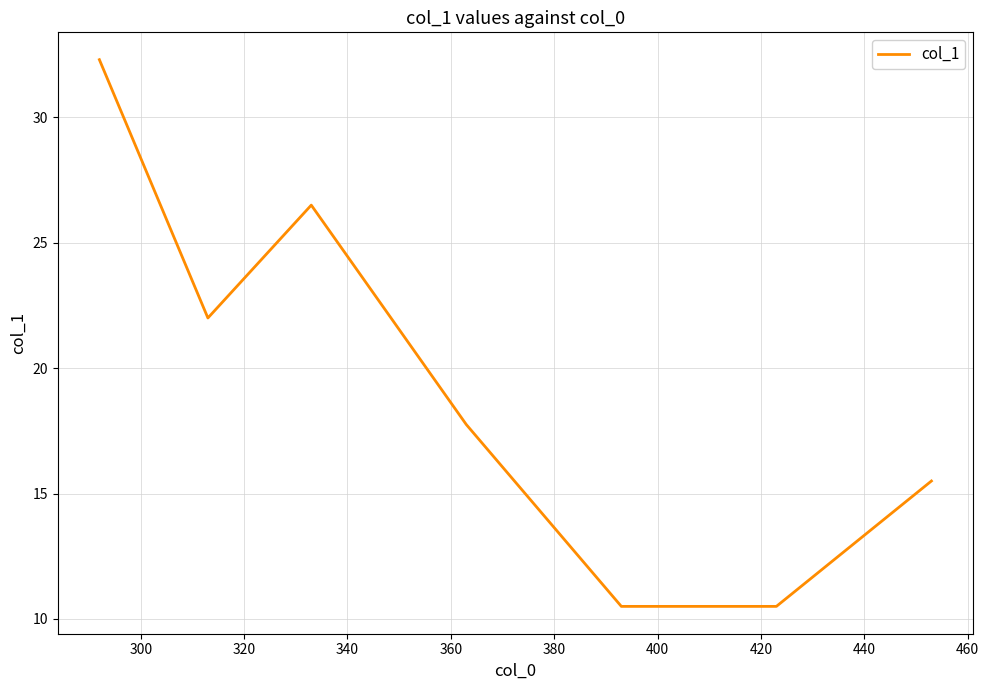

What is the difference between the second highest and minimum values?

16.0